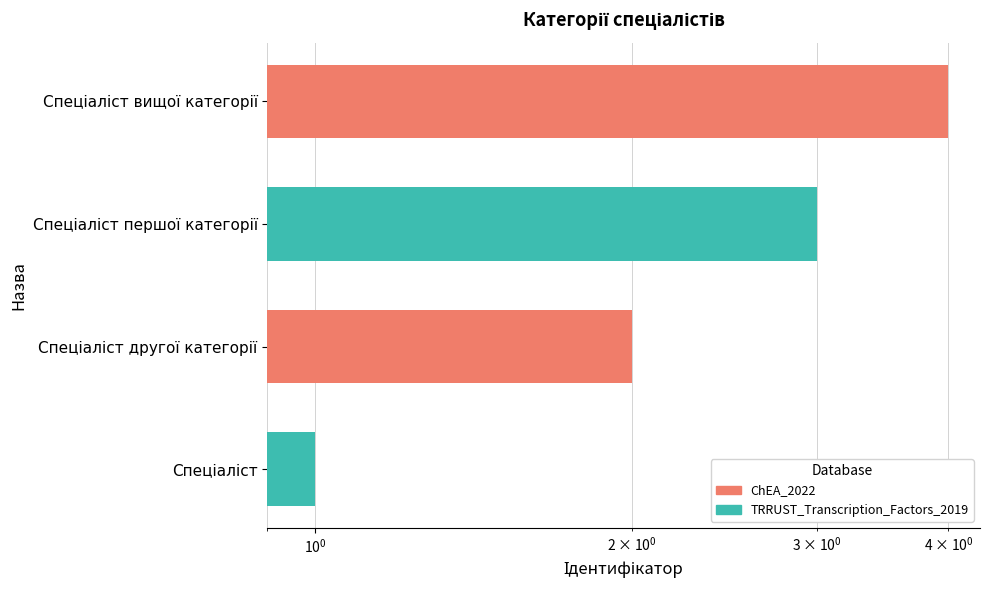

How many data points are less than 3?

2